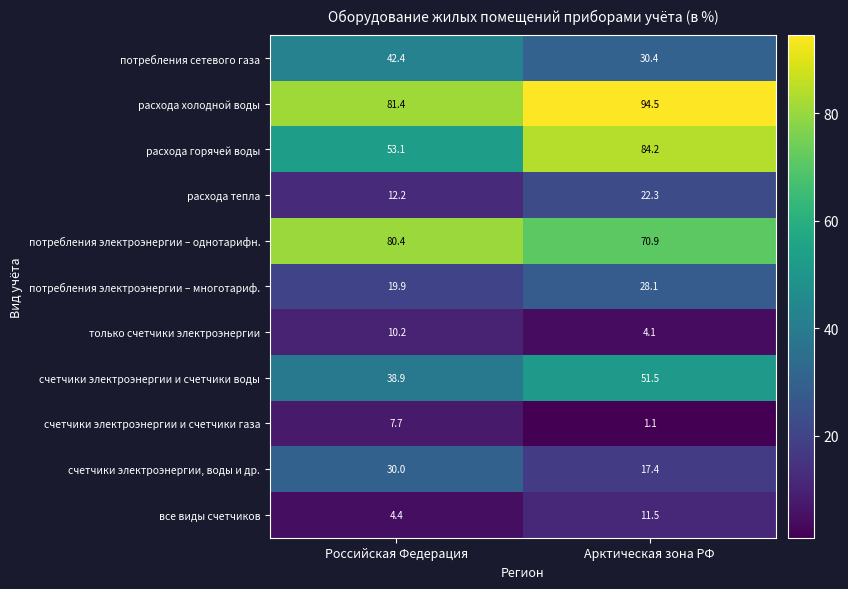

What is the approximate value of только счетчики электроэнергии at Российская Федерация?

10.2